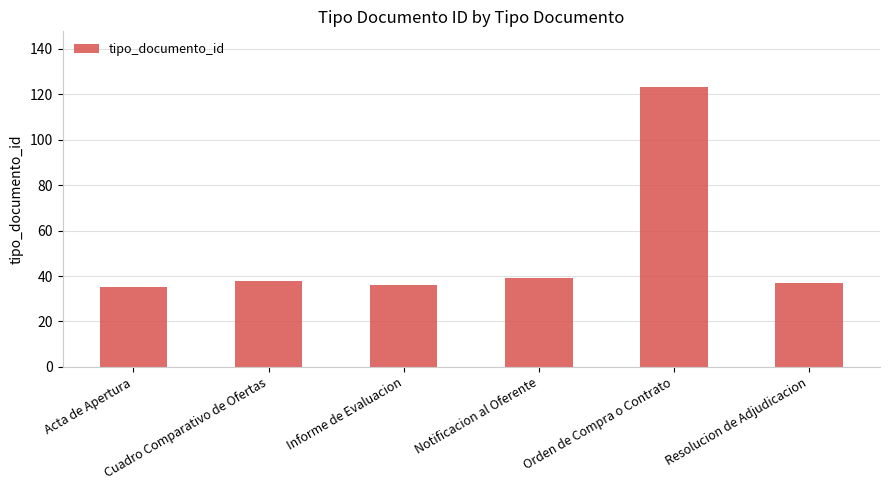

What is the average value?

51